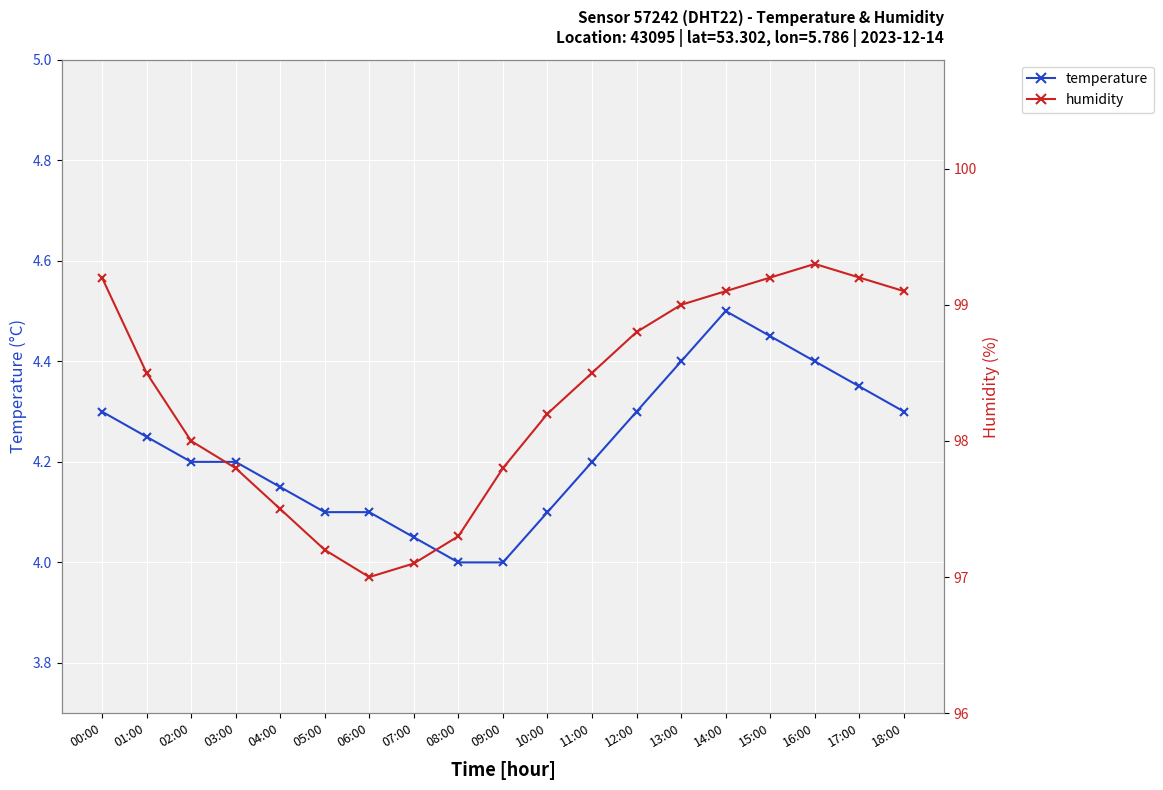

What is the difference between the maximum and second lowest values in the temperature series?

0.5